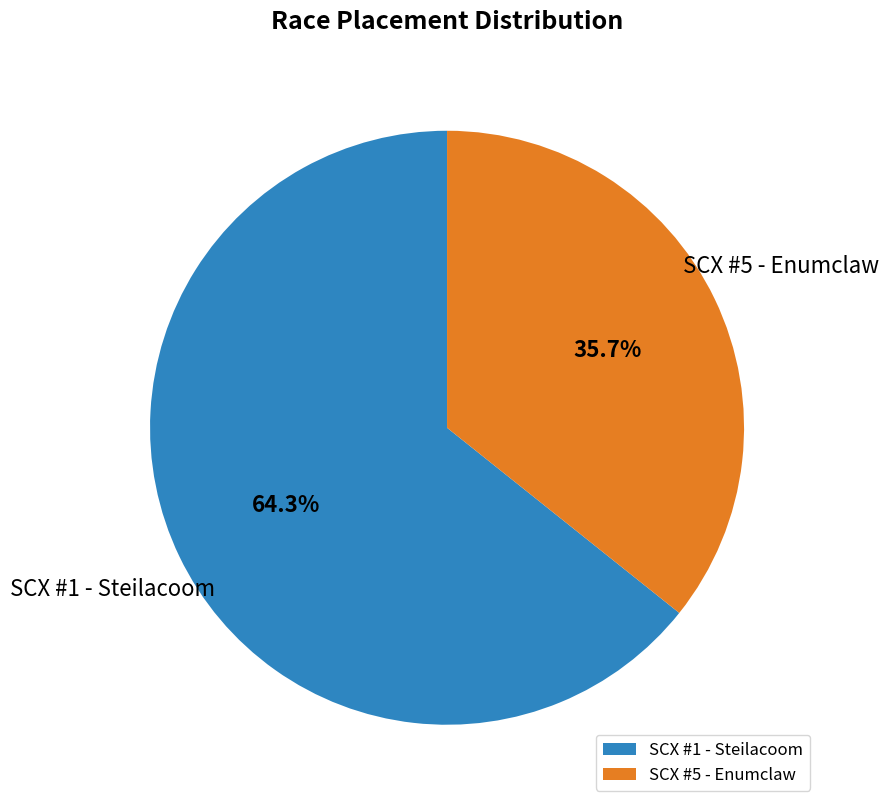

Count the number of slices in the pie.

2